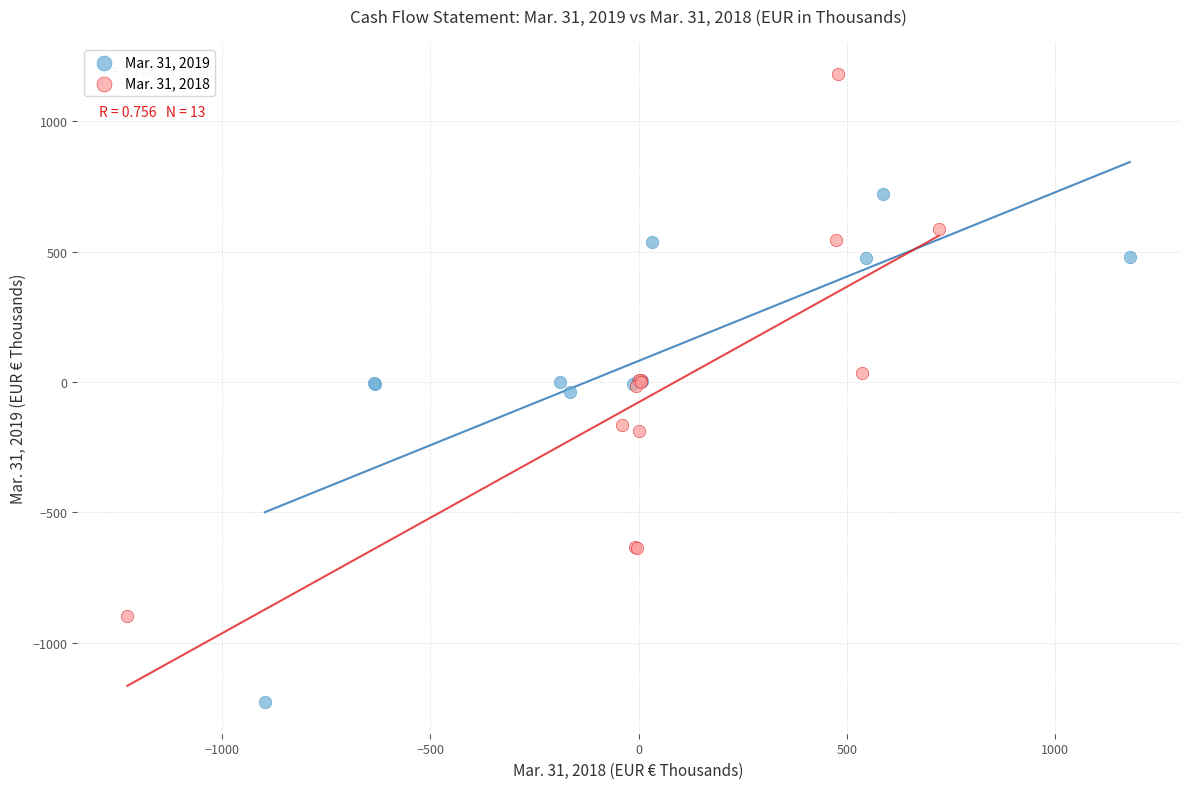

Which series has the widest spread of Y values?

Mar. 31, 2018